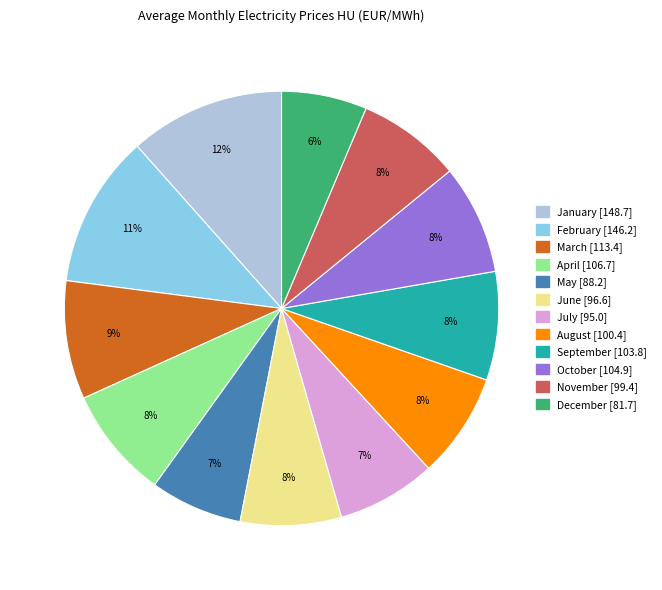

Is there a majority slice in this chart?

No